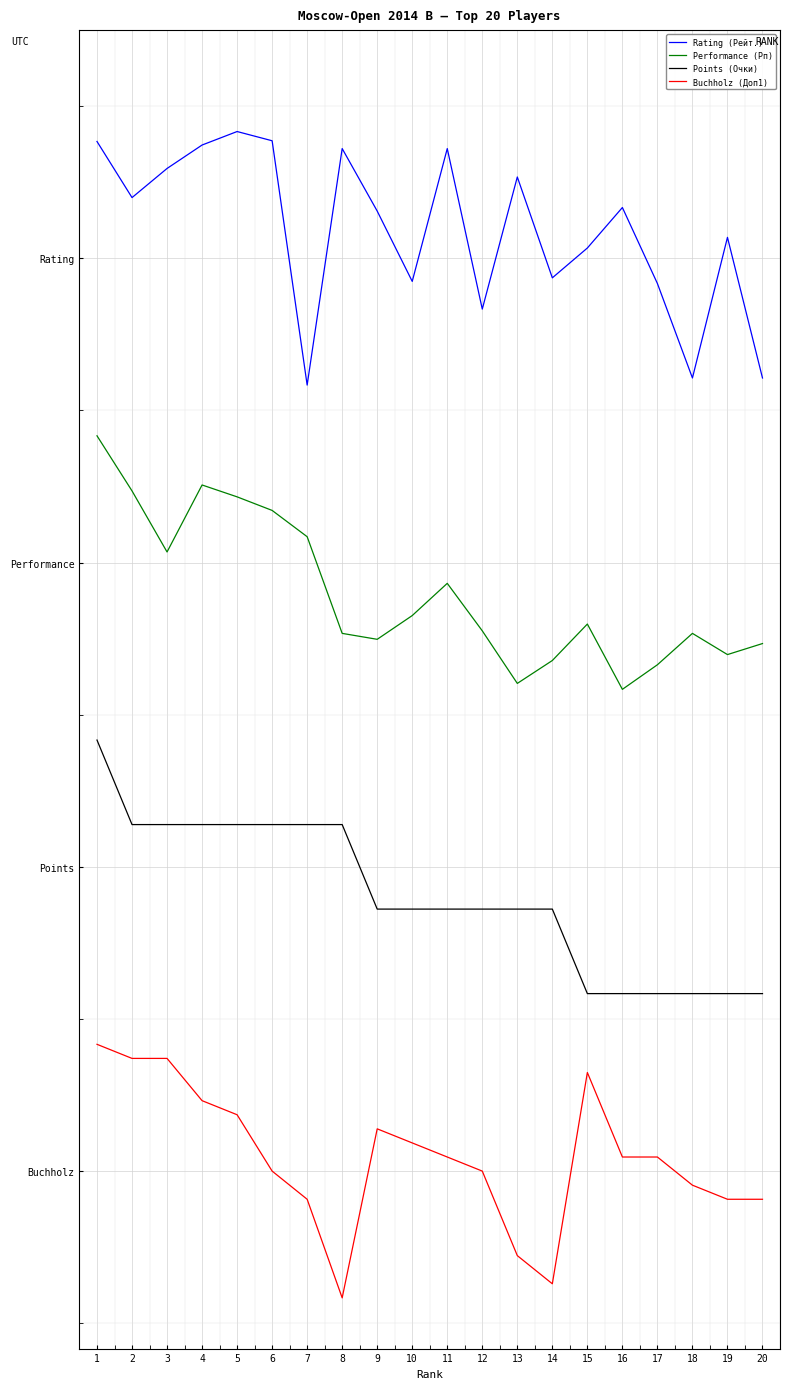

At which label is Performance (Рп) closest to 2?

16